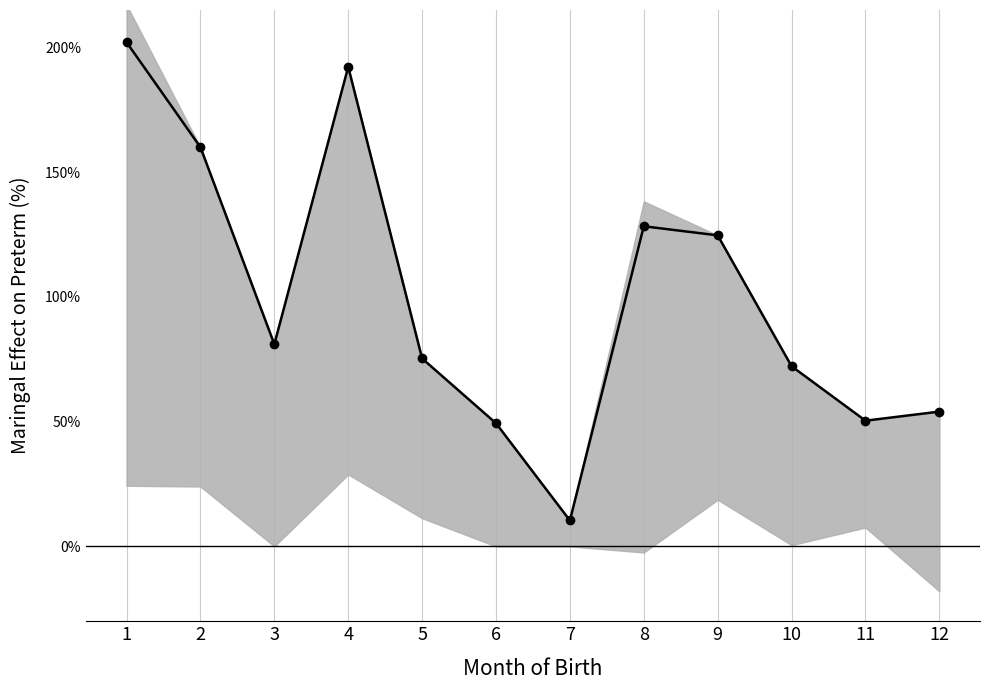

What is the smallest value displayed?

10.4